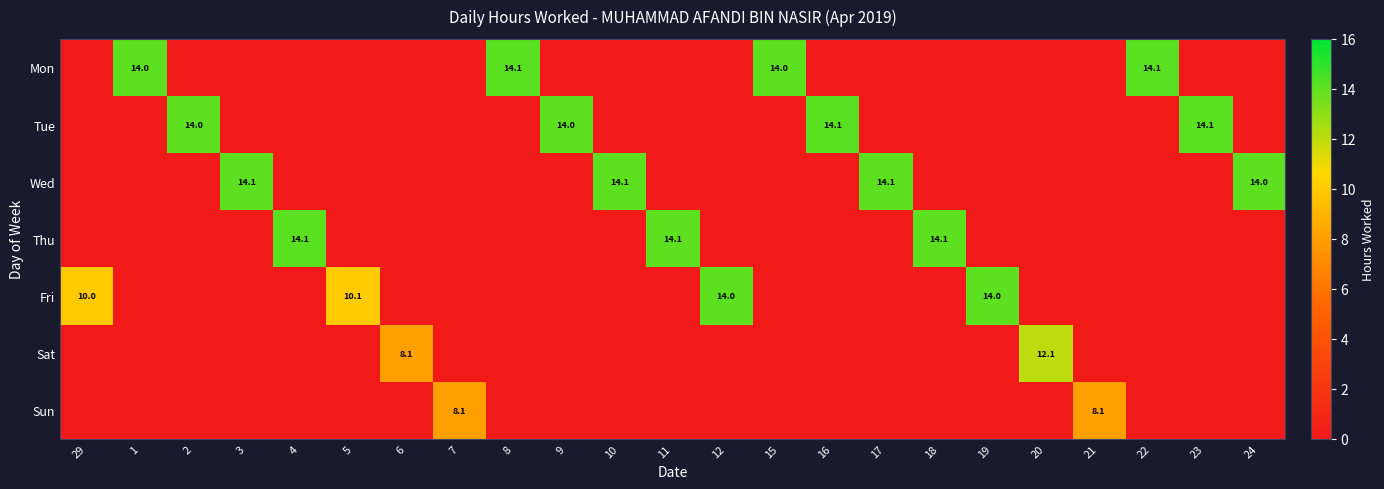

Between 24 and 19, which is larger?

24